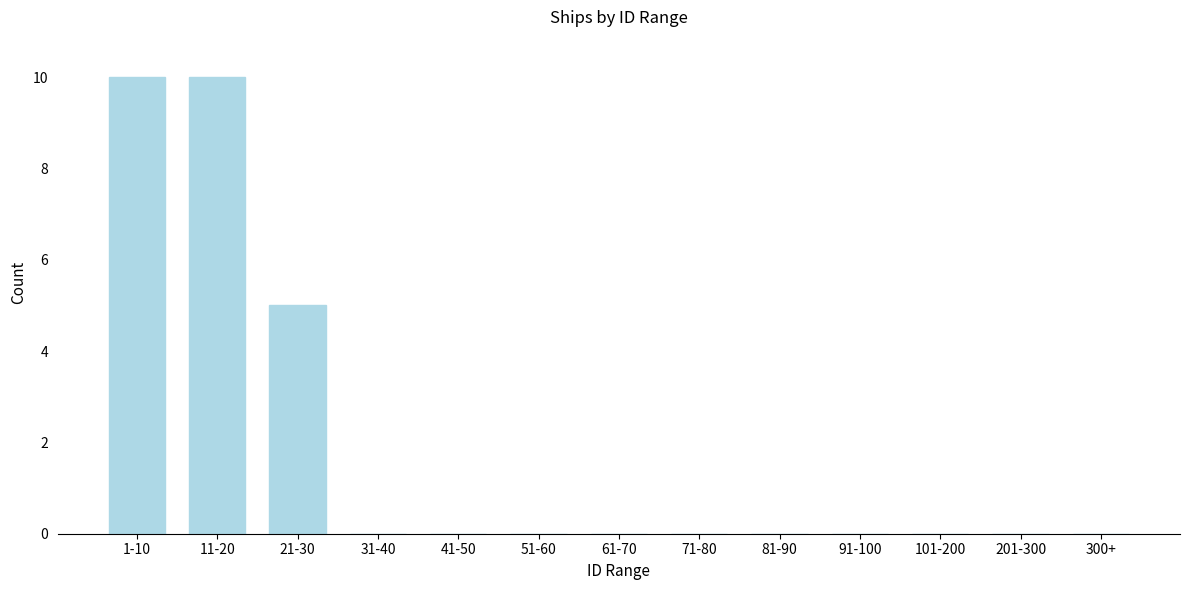

Reading right to left, list all the values displayed in this chart.

300+=0	201-300=0	101-200=0	91-100=0	81-90=0	71-80=0	61-70=0	51-60=0	41-50=0	31-40=0	21-30=5	11-20=10	1-10=10